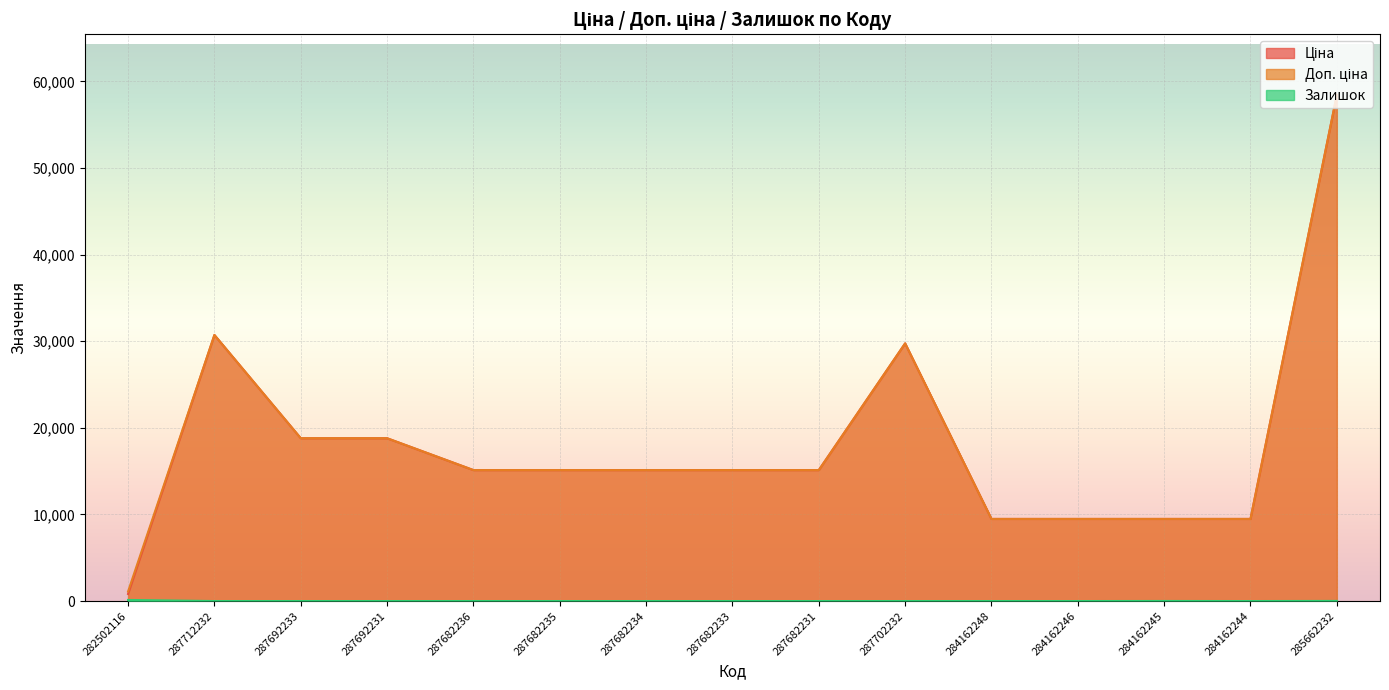

At which category does Залишок reach its first local peak?

284162245